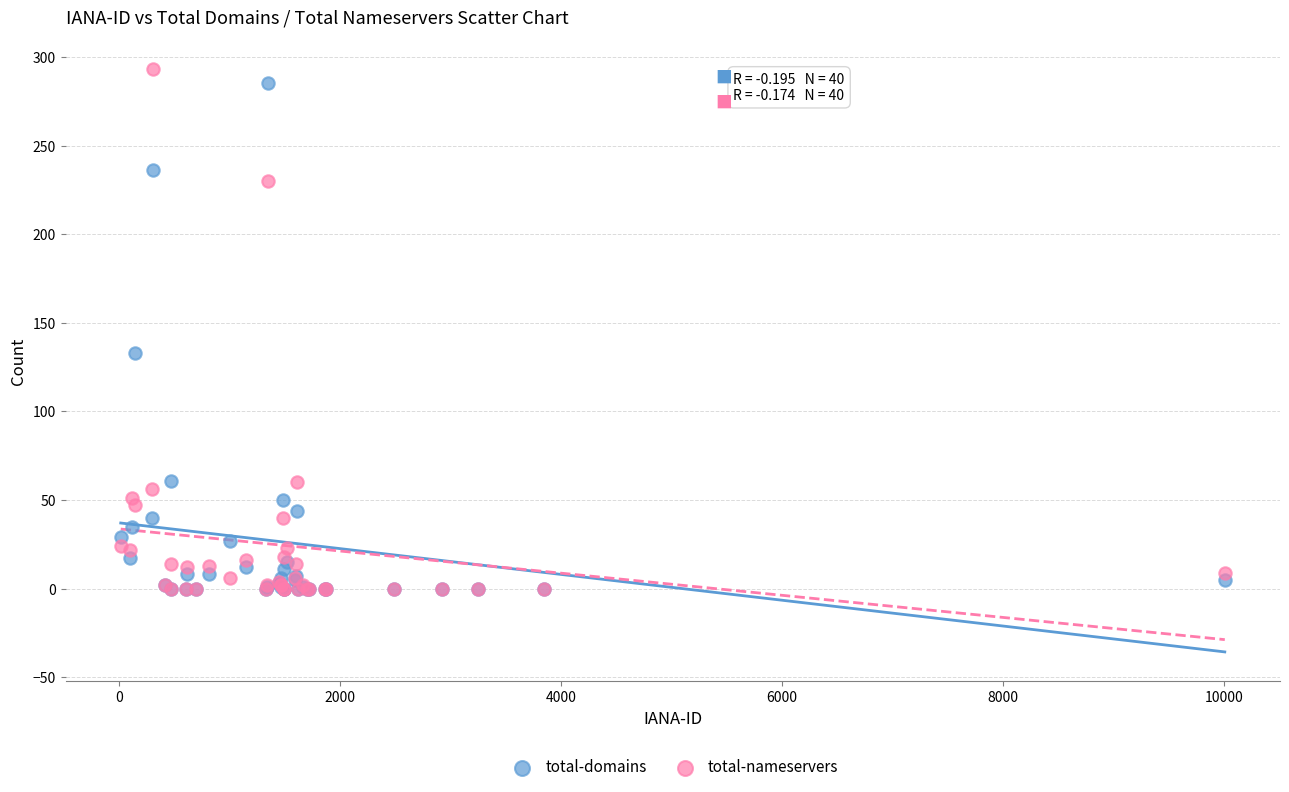

In the total-domains series, what Y value is closest to 142?

133